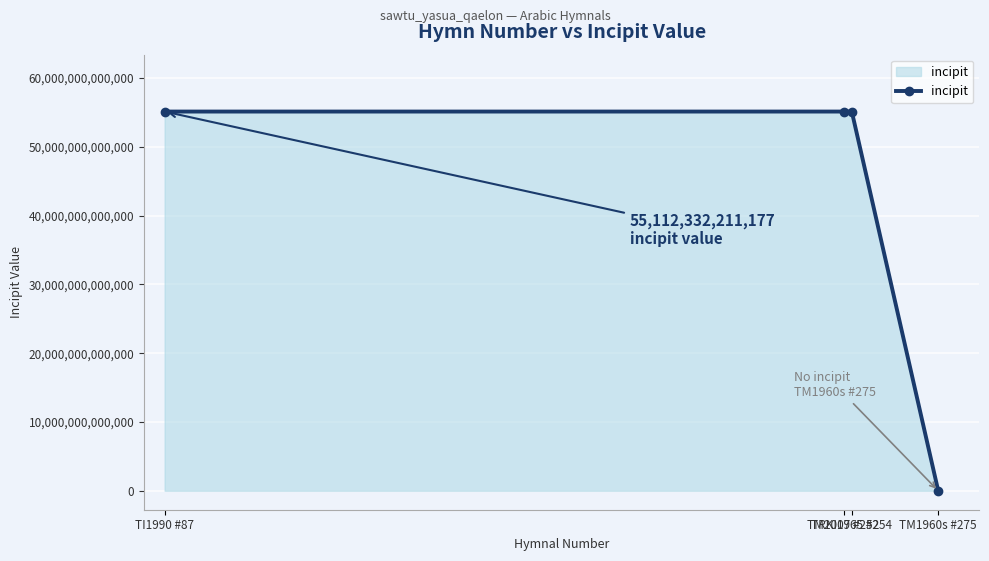

Which label corresponds to the smallest value in the chart?

TM1960s #275